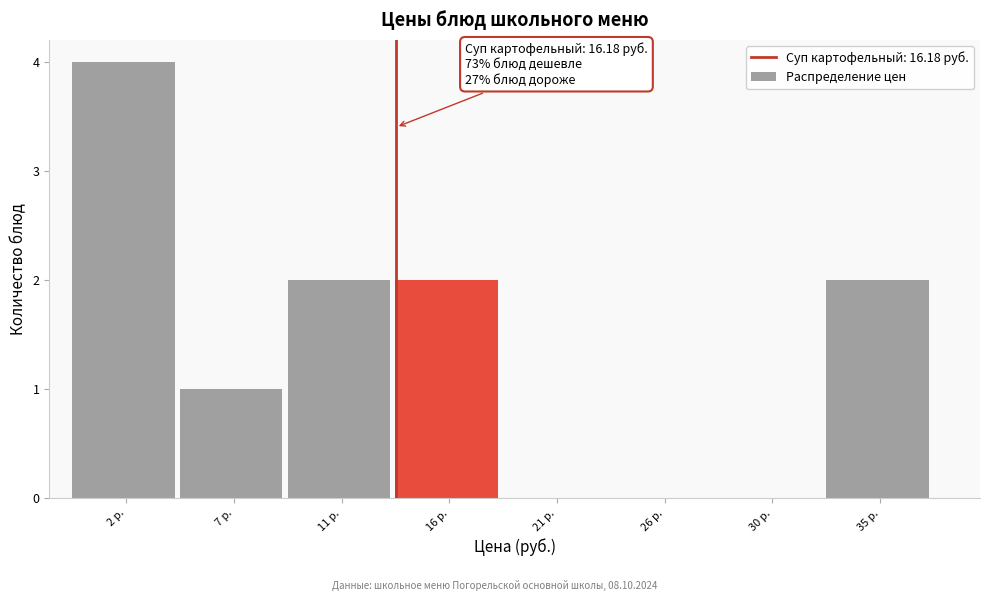

Reading left to right, what are all the values shown in this chart?

2 р.=4	7 р.=1	11 р.=2	16 р.=2	21 р.=0	26 р.=0	30 р.=0	35 р.=2